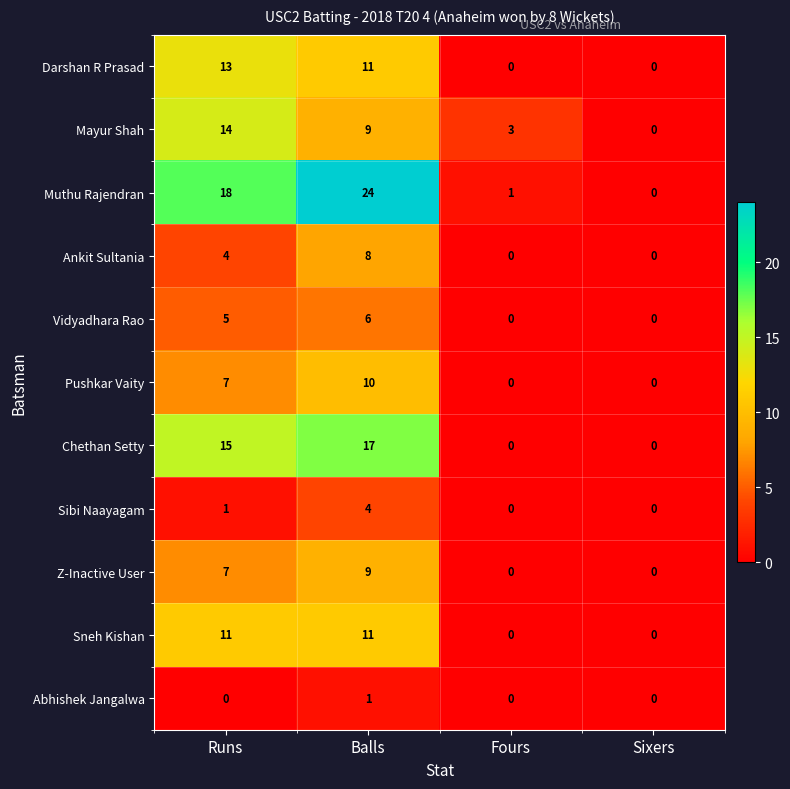

How many Sneh Kishan values are between 0 and 11?

4